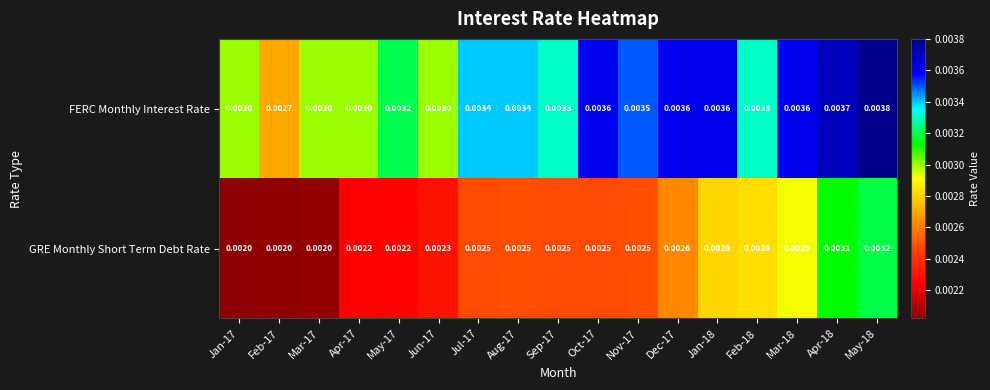

At Mar-18, list the series in order from smallest to largest.

GRE Monthly Short Term Debt Rate, FERC Monthly Interest Rate